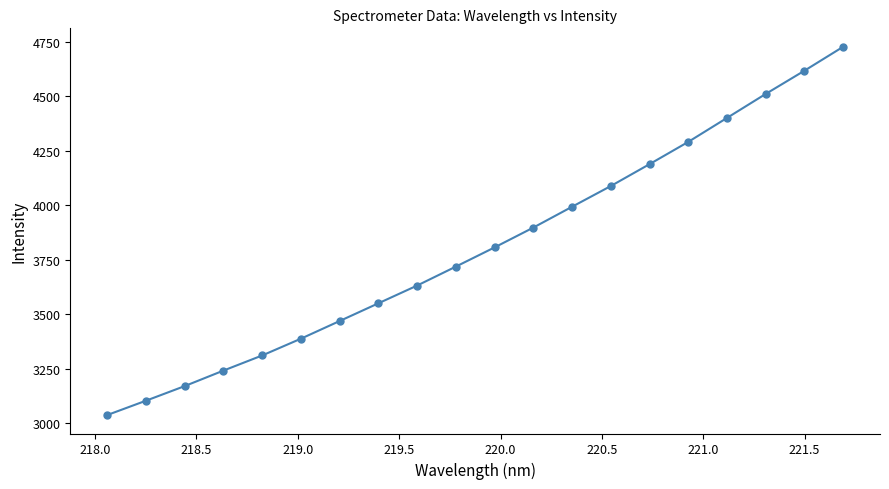

What is the difference between the maximum and minimum values?

1688.2